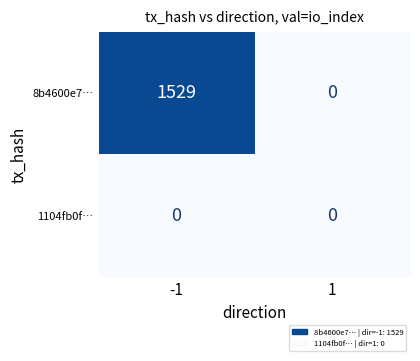

Rank the series by their average value, from lowest to highest.

1104fb0f…, 8b4600e7…